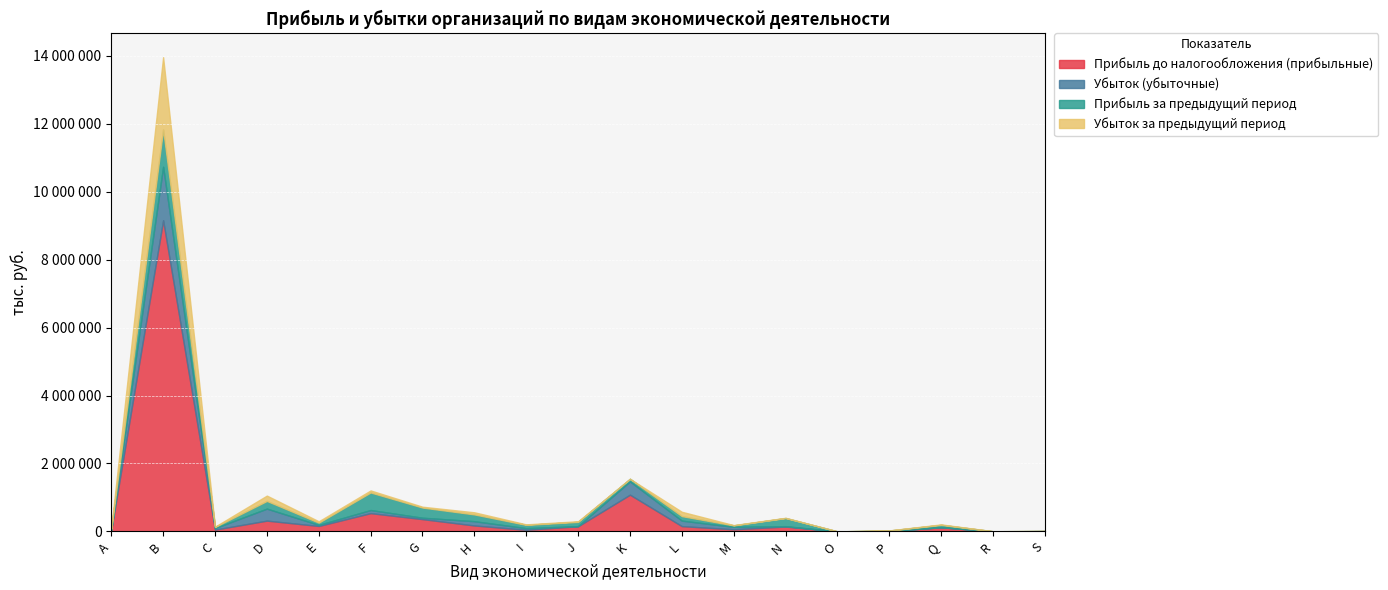

How many data points in Убыток за предыдущий период are less than 14323?

9